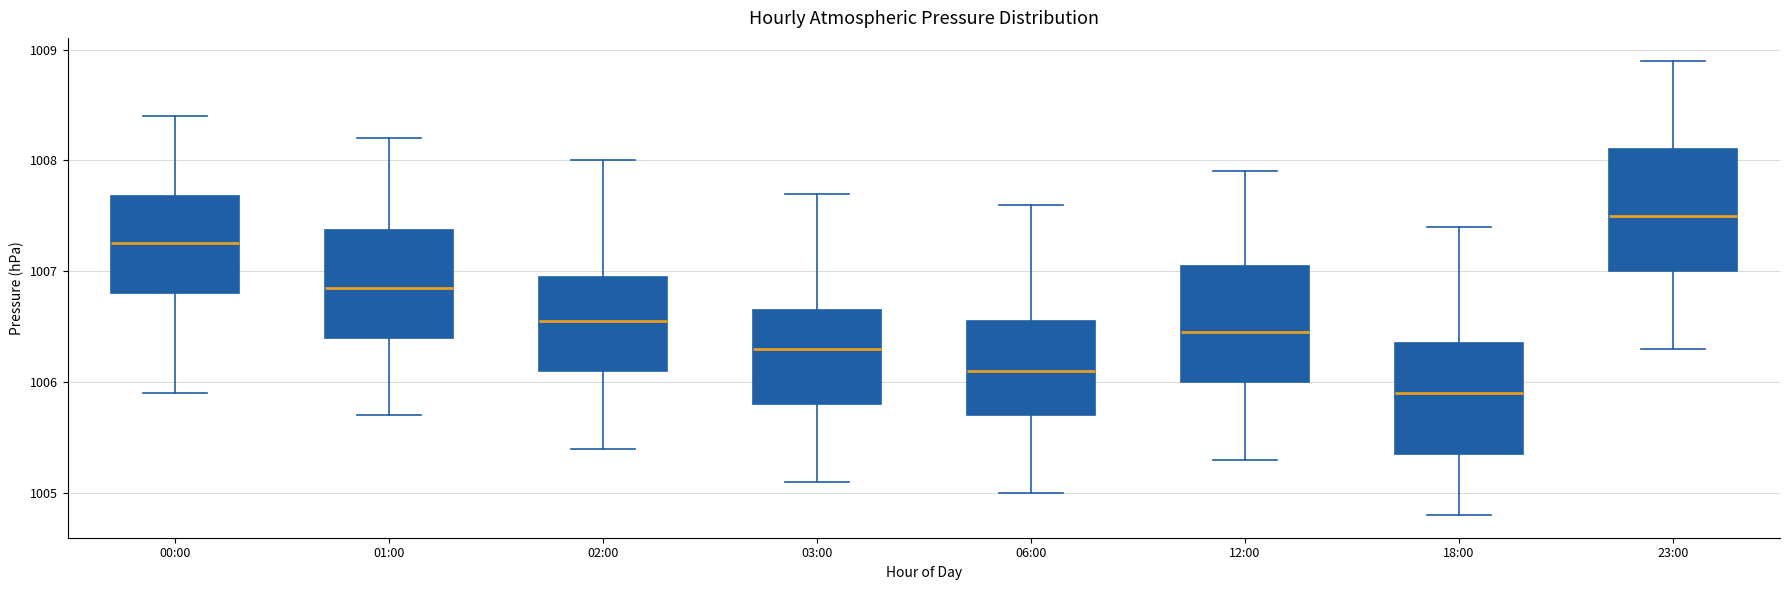

Which box has the lowest median line?

18:00